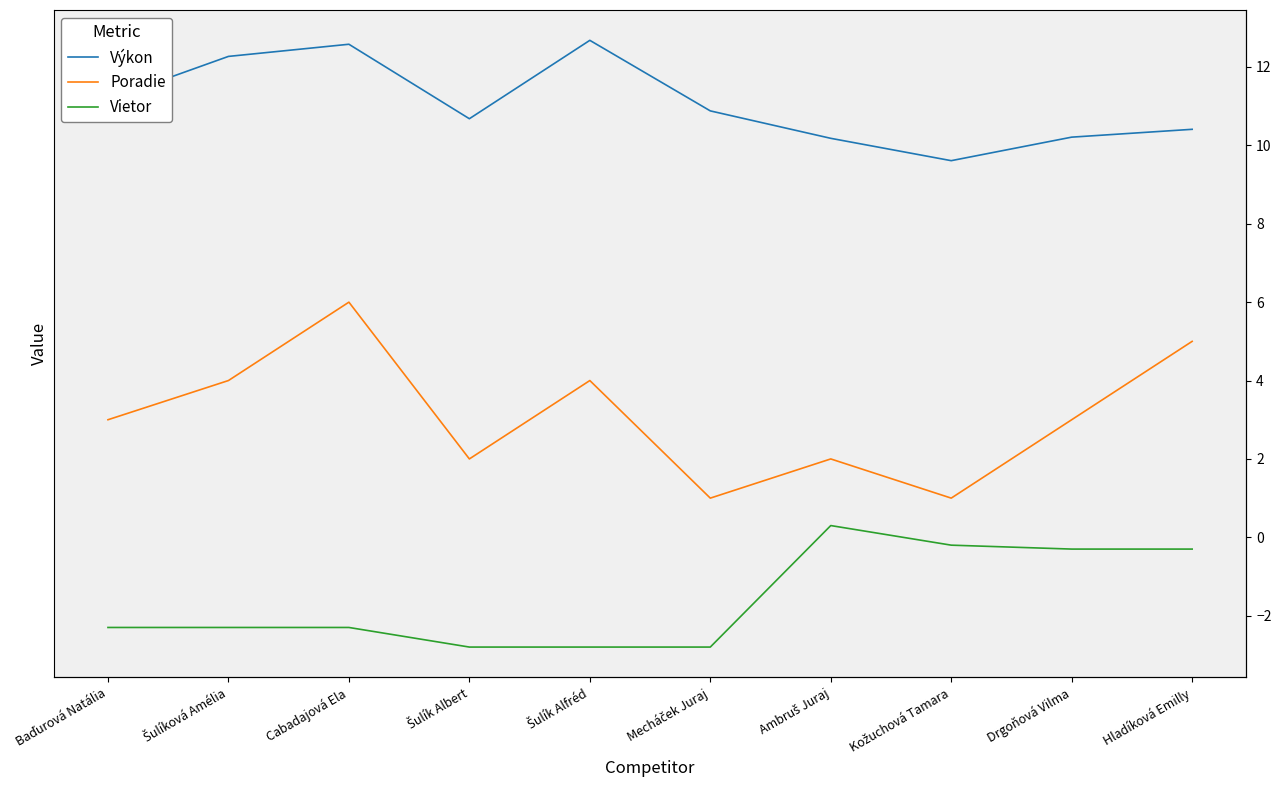

Rank the categories by Vietor value from lowest to highest.

Šulík Albert, Šulík Alfréd, Mecháček Juraj, Baďurová Natália, Šulíková Amélia, Cabadajová Ela, Drgoňová Vilma, Hladíková Emilly, Kožuchová Tamara, Ambruš Juraj